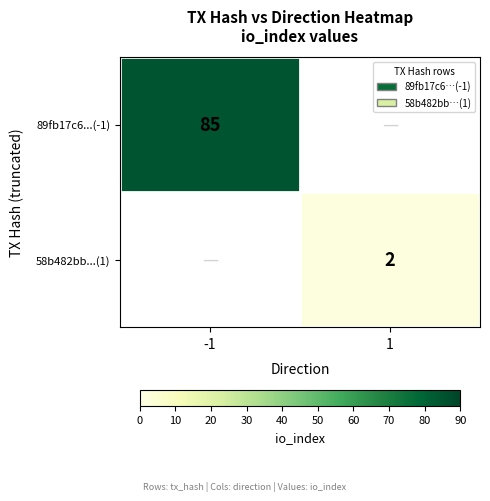

The value of 89fb17c6...(-1) at -1 is 85. True or false?

True